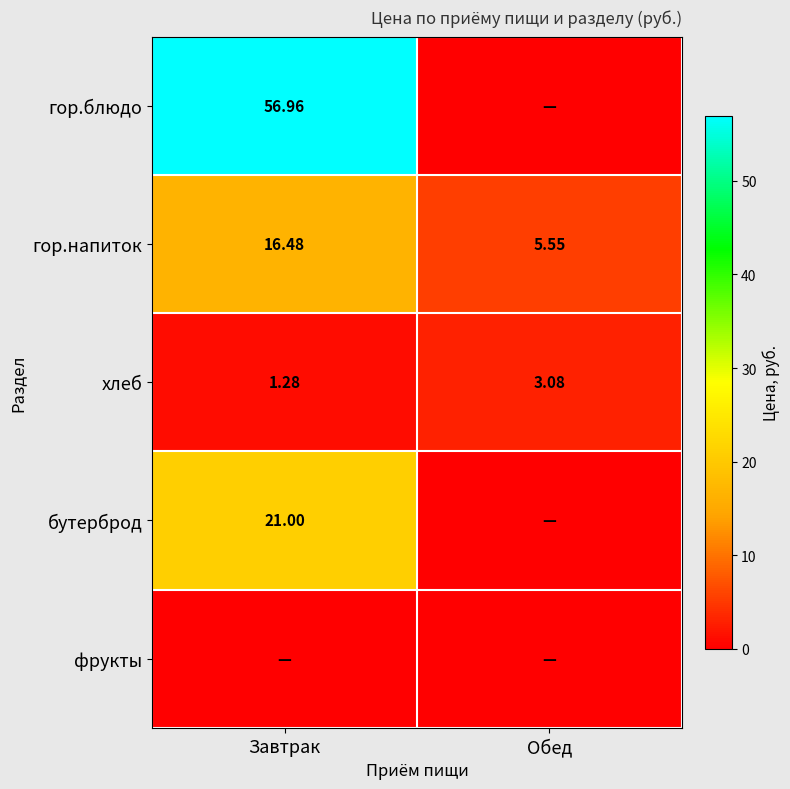

How many data points in гор.напиток are above 16?

1